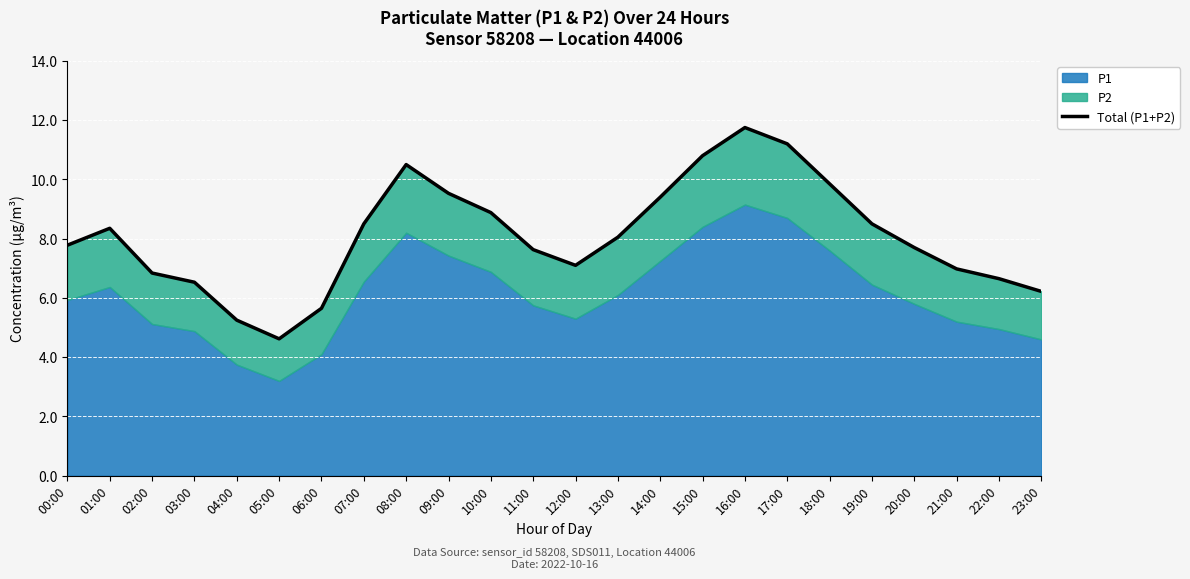

What is the greatest value displayed?

11.8